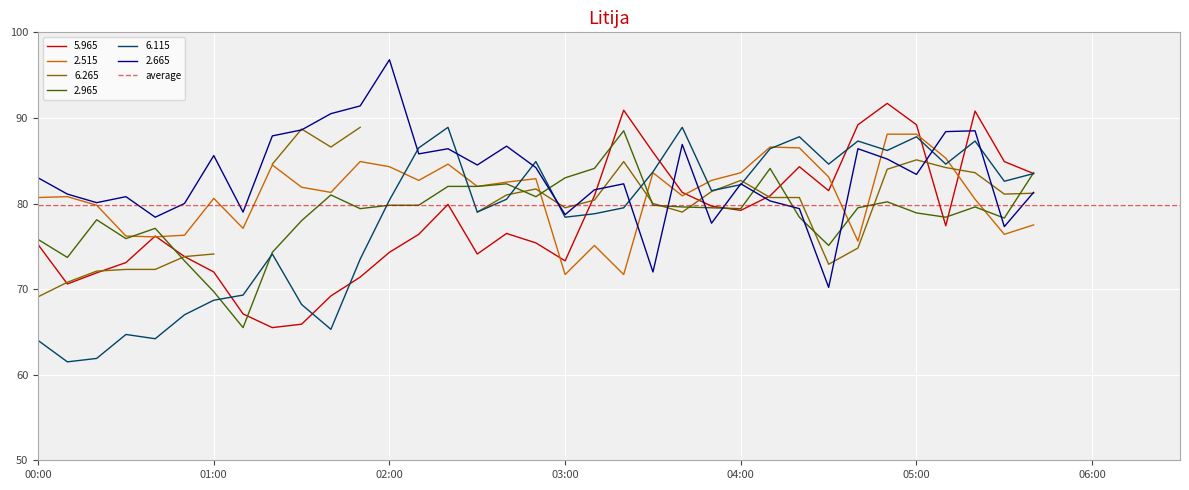

In 2.965, how many points are lower than both neighbors (excluding endpoints)?

9